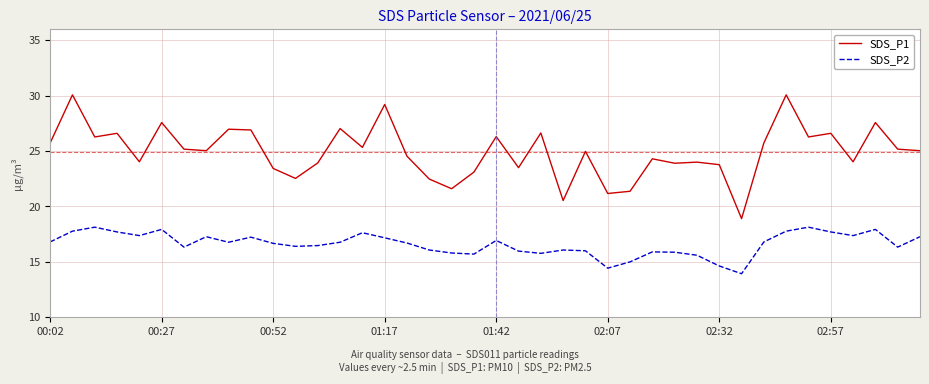

True or false: SDS_P2 and SDS_P1 intersect in this chart.

False